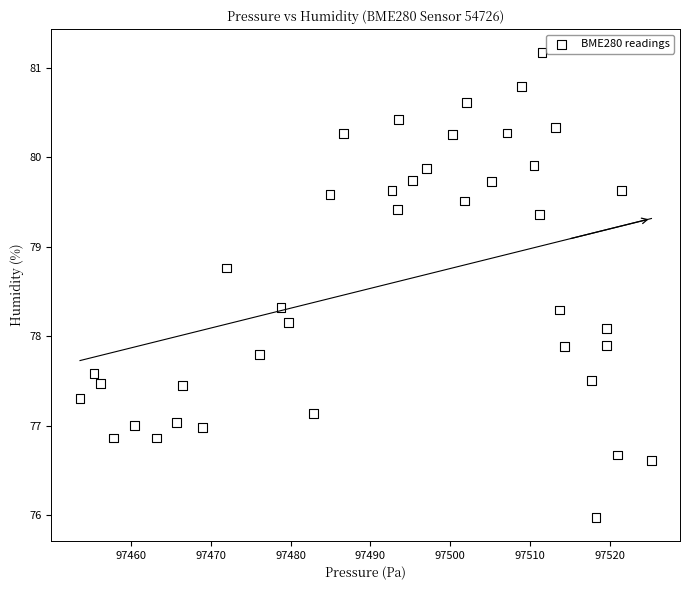

What is the range of Y values (max minus min)?

5.2